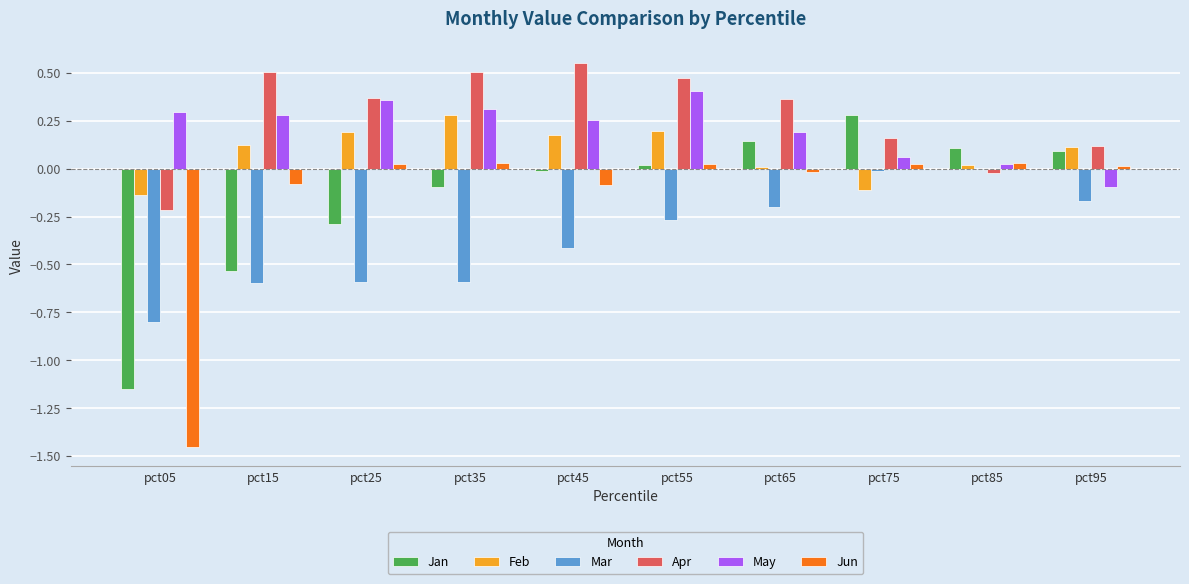

What is the sum of all Mar values?

-3.6